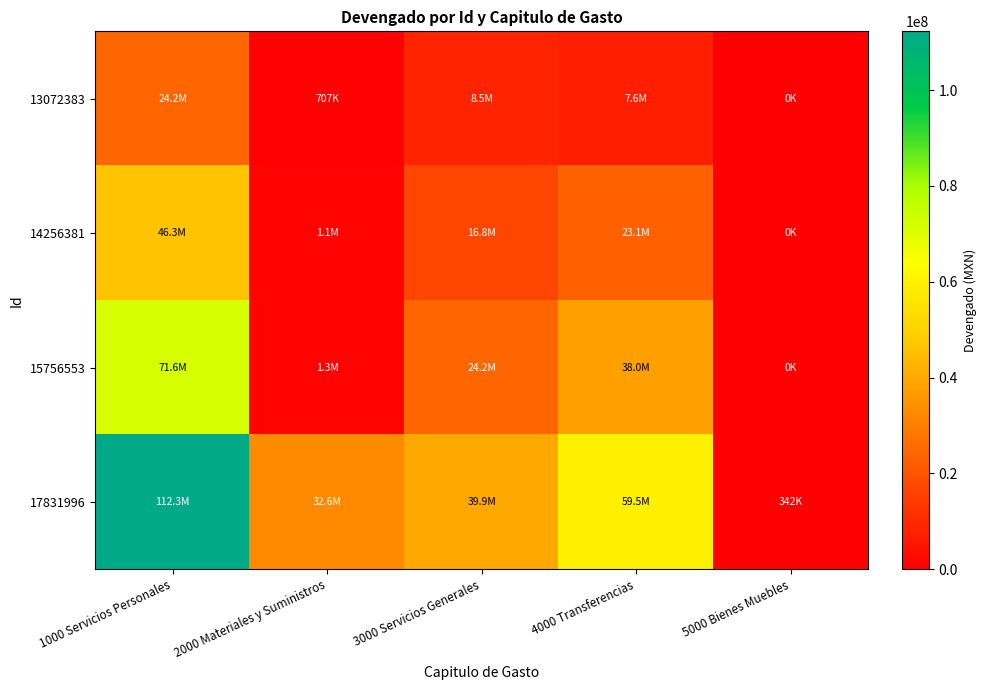

Count the number of categories in the chart.

5